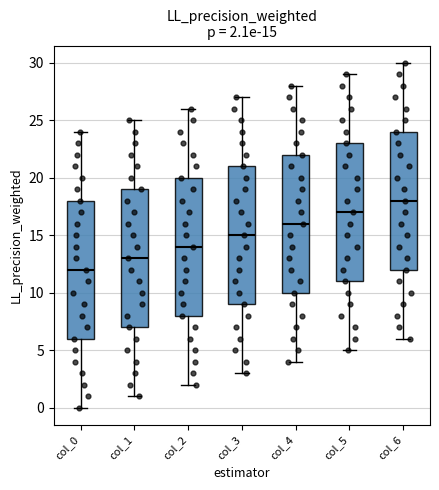

Which box's median line is the lowest?

col_0